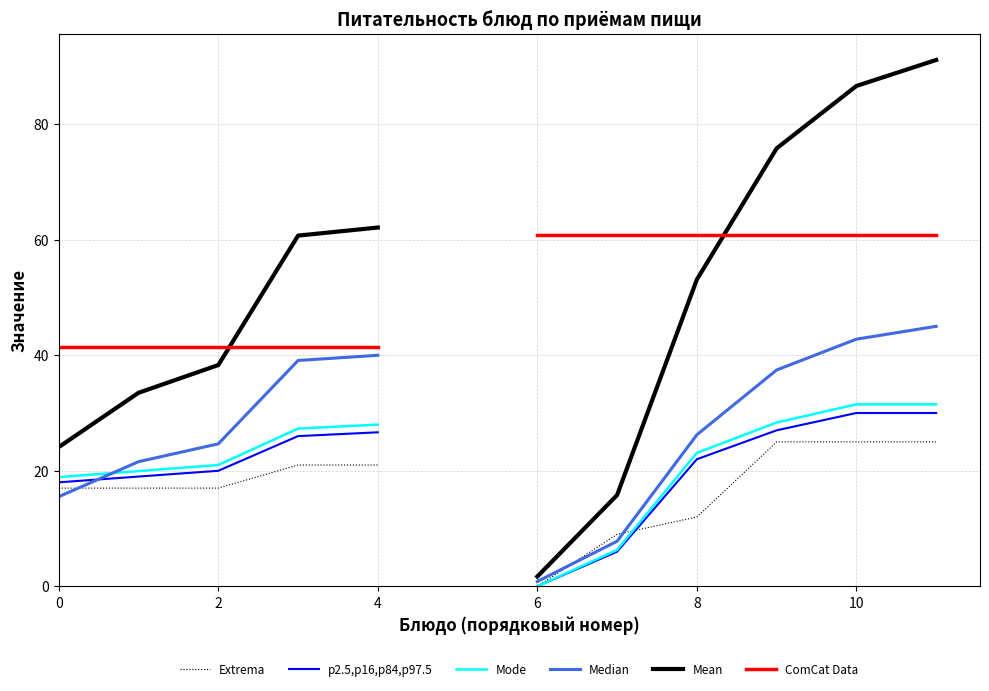

True or false: p2.5,p16,p84,p97.5 and ComCat Data intersect in this chart.

False